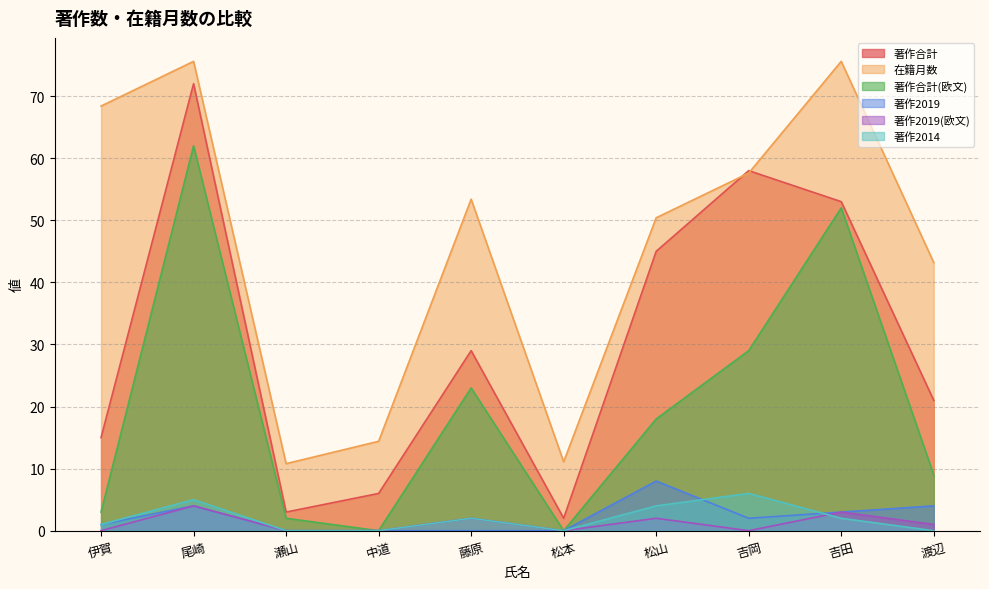

What is the lowest value of the 著作合計 series?

2.0